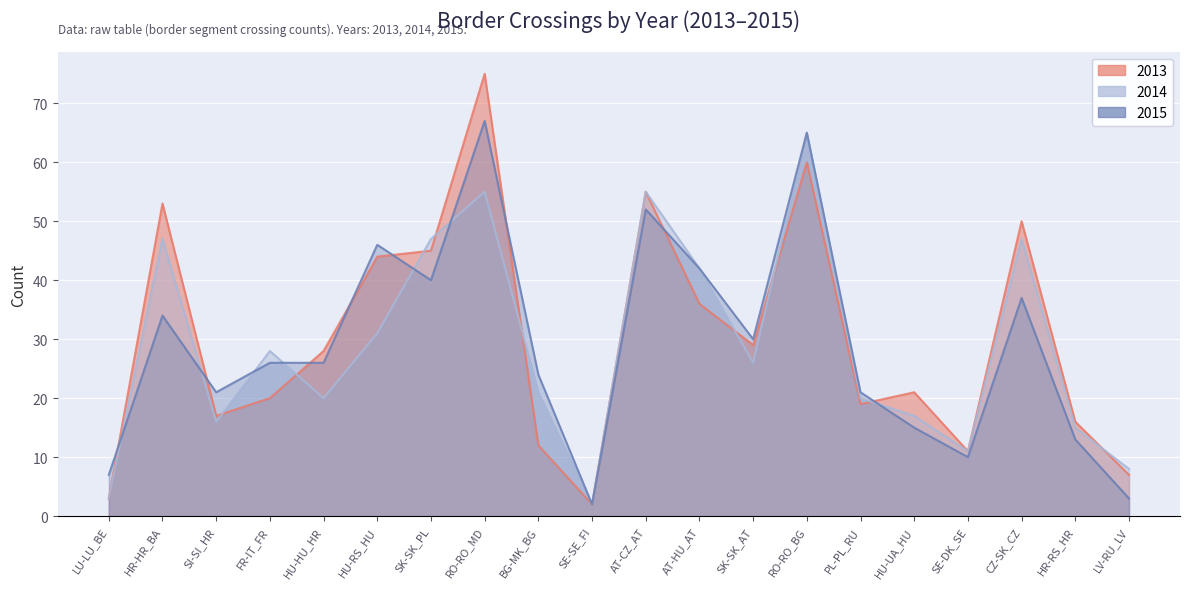

Rank the series by their average value, from lowest to highest.

2014, 2015, 2013